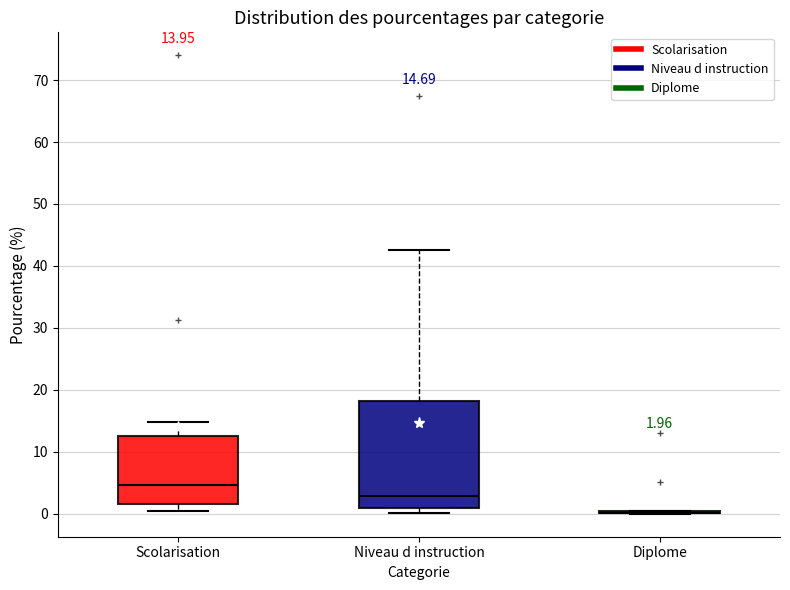

Comparing the boxes themselves (not the whiskers), which one is the tallest?

Niveau d instruction